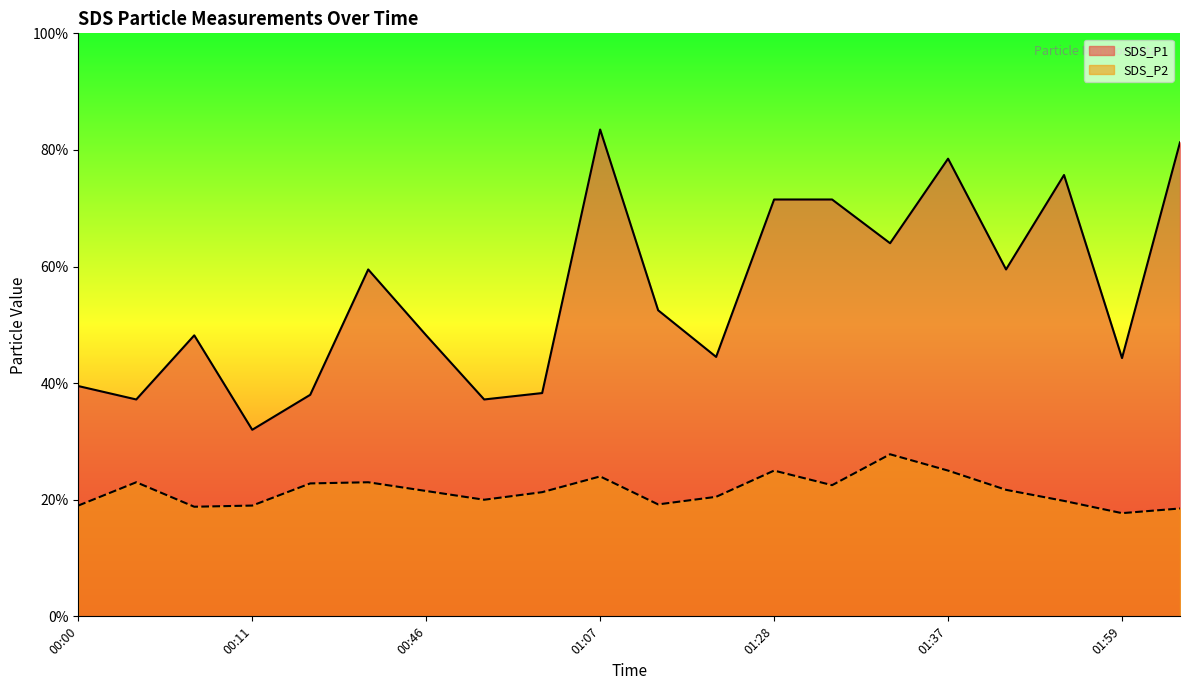

What is the label of the 2nd point from the left?

00:03